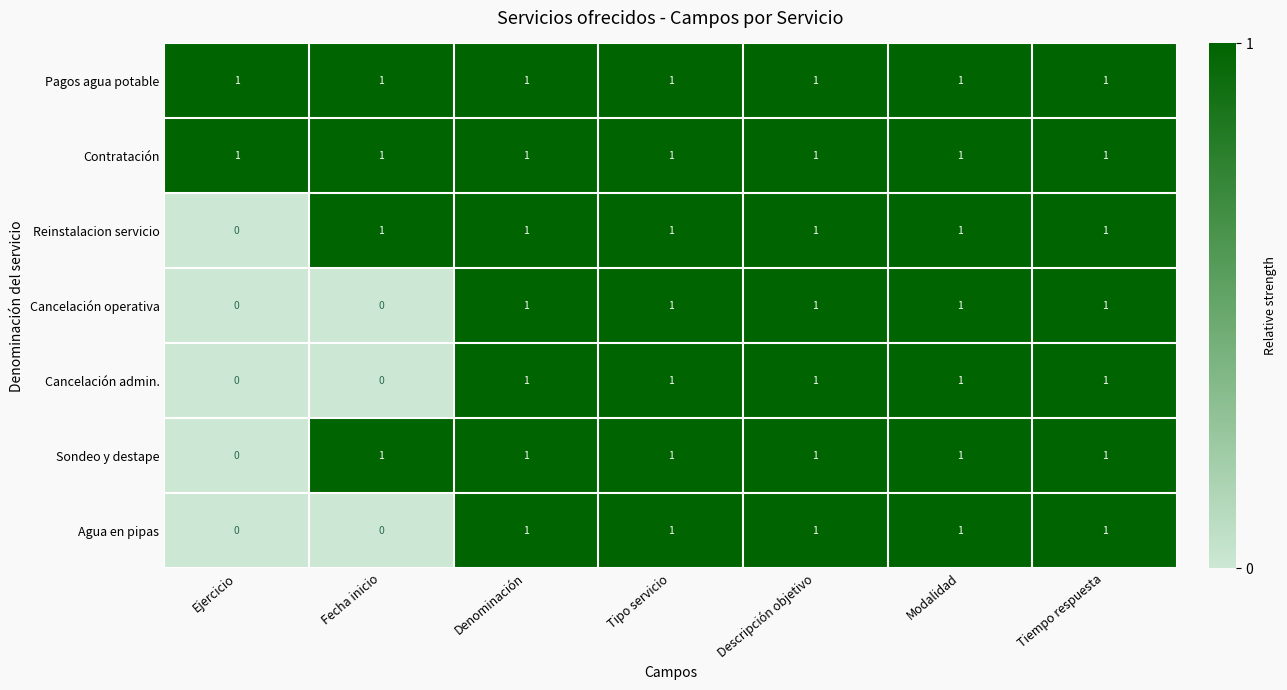

What is the sum of all Pagos agua potable values?

7